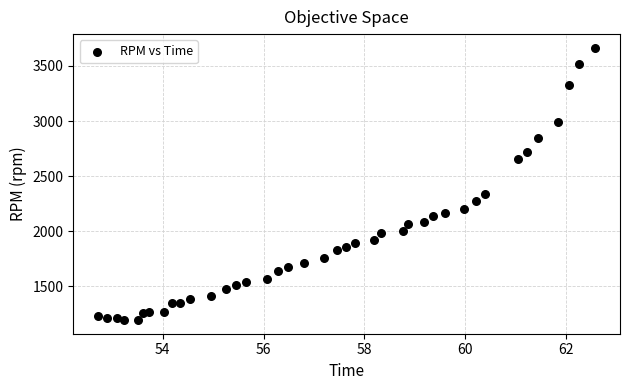

What Y value in the scatter plot is closest to 2428?

2334